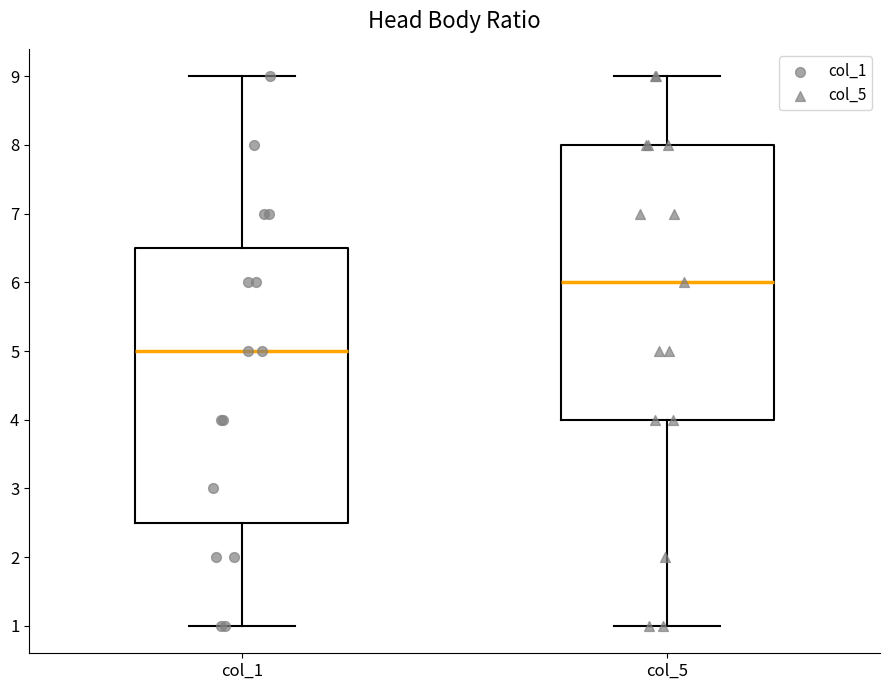

Reading left to right, read every box against the y-axis: the position of its median line, the range the box covers, and the ends of its whiskers. The values are not printed on the chart, so give them approximately, as read against the axis.

col_1: median 5.0, box 2.5 to 6.5, whiskers 1.0 to 9.0
col_5: median 6.0, box 4.0 to 8.0, whiskers 1.0 to 9.0